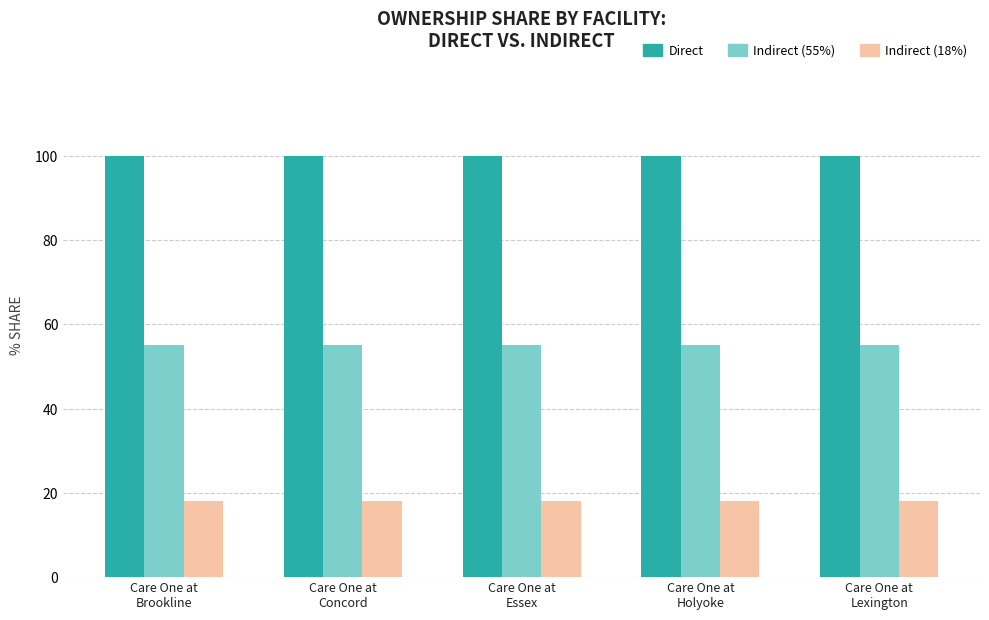

What is the value of the Indirect (55%) bar at the 3rd from the left?

55